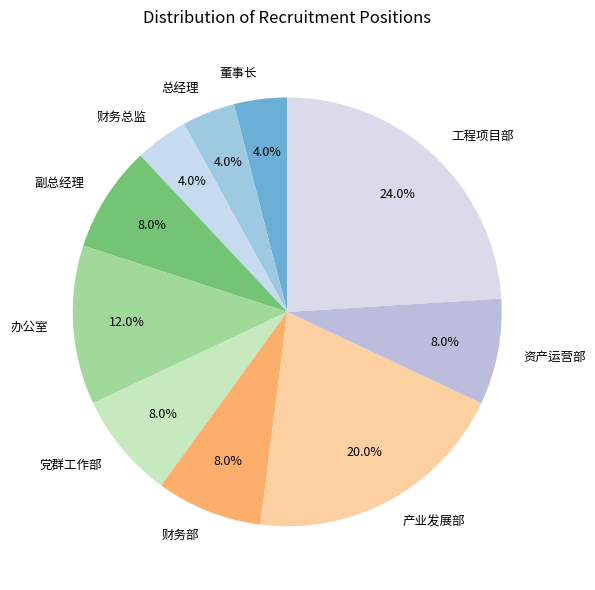

What is the largest slice in the pie chart?

工程项目部